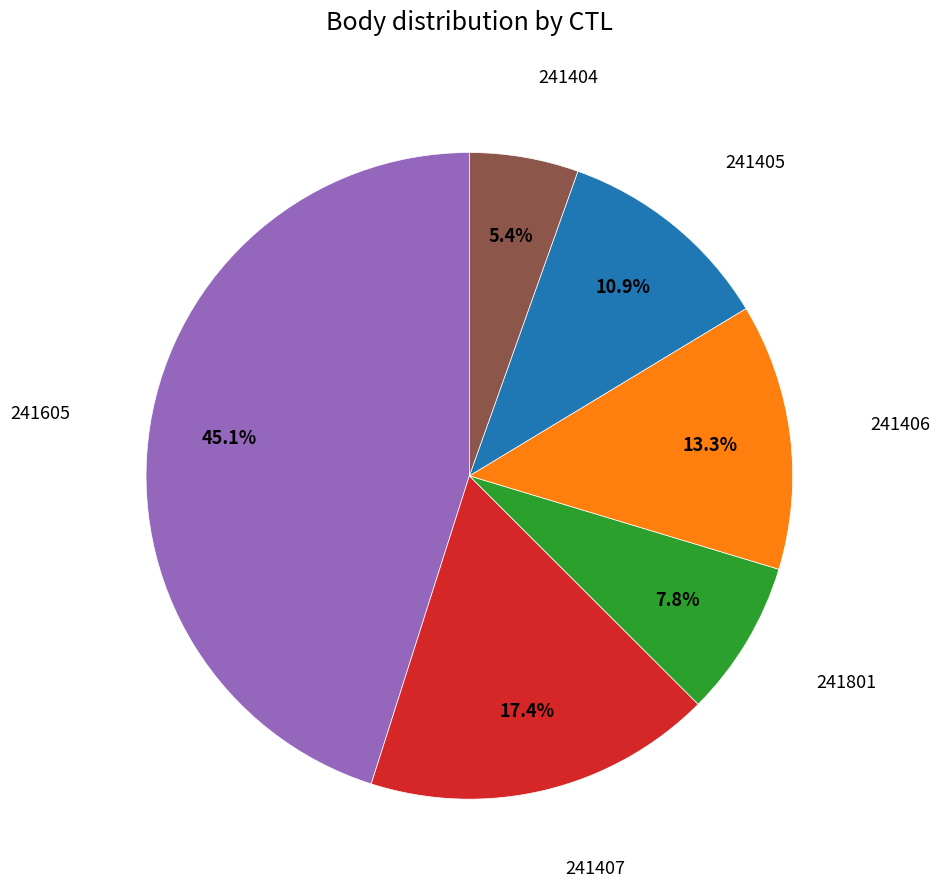

Is 241405 the majority of the pie?

No